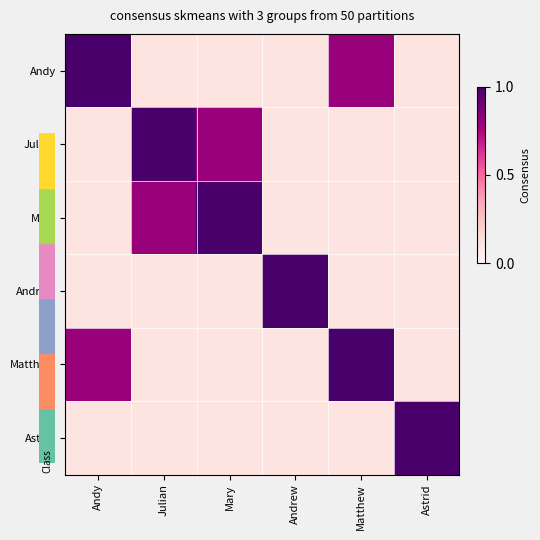

What is the spread (max minus min) of values at Julian?

0.9